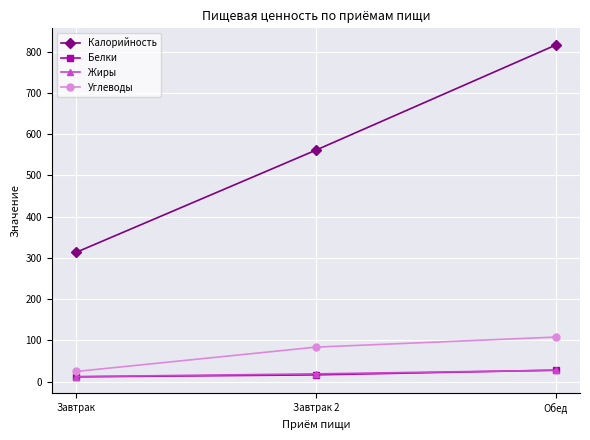

What is the label of the 3rd point from the left?

Обед